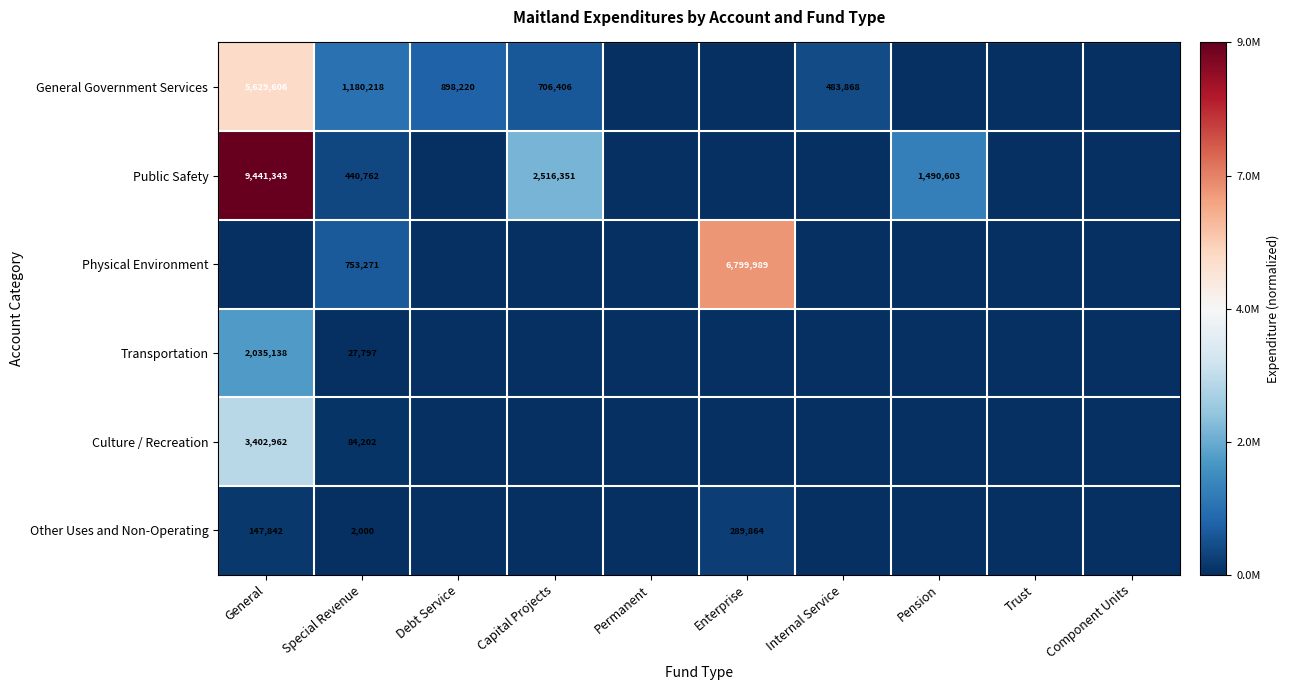

Is it true that Public Safety equals 14563537 at General?

False